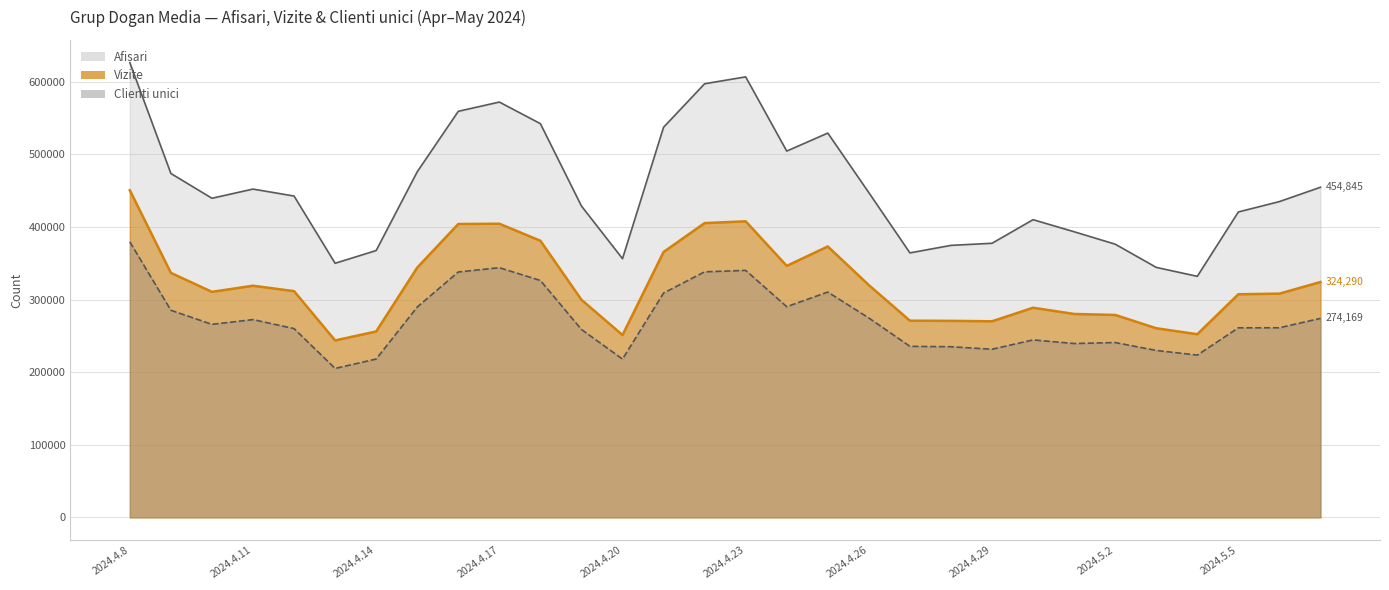

What is the label of the 18th point from the left?

2024.4.25